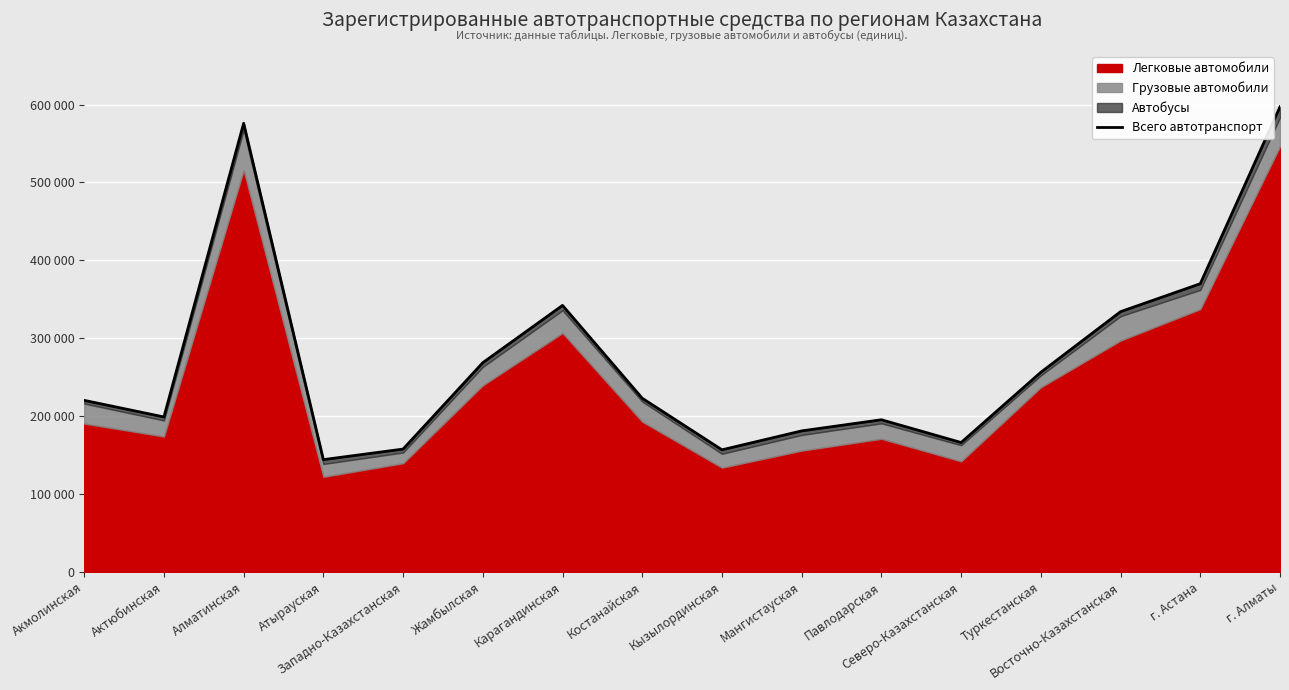

What is the difference between the maximum and minimum values?

453093